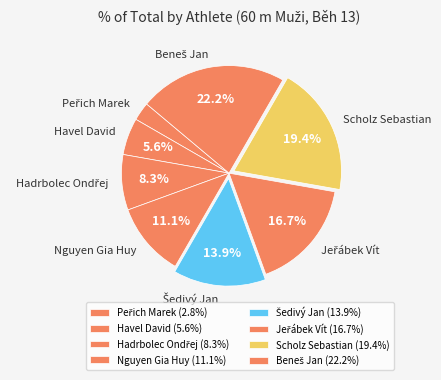

Approximately how many times larger is the value at Nguyen Gia Huy compared to Scholz Sebastian?

0.6